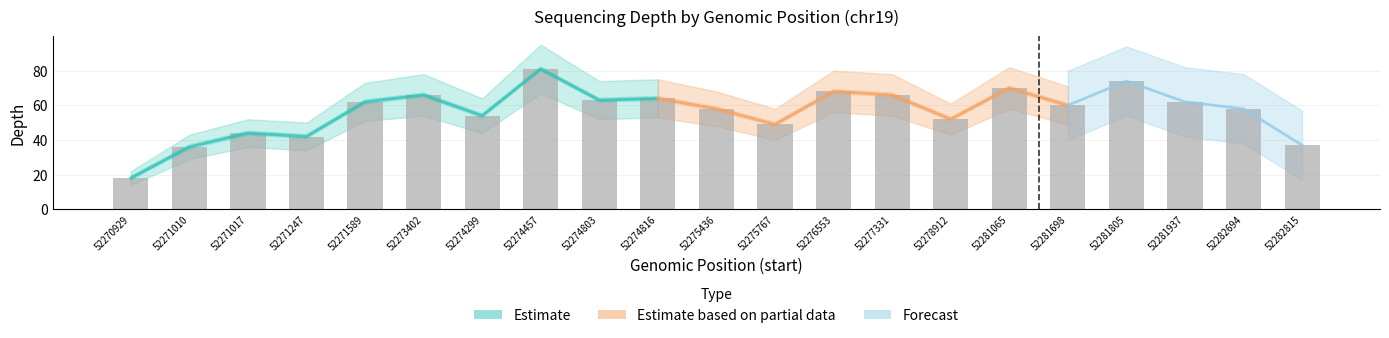

Reading left to right, list all the values displayed in this chart.

18	36	44	42	62	66	54	81	63	64	58	49	68	66	52	70	60	74	62	58	37